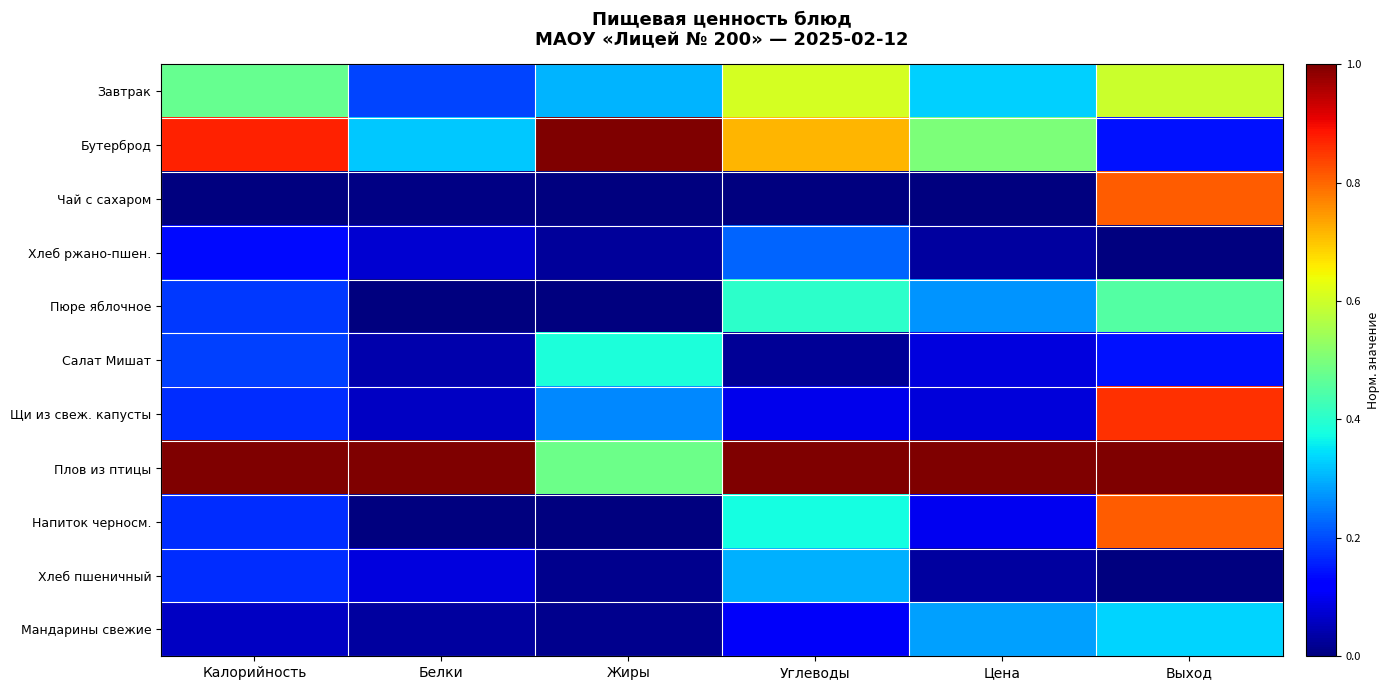

List the series in order of their peak value, lowest first.

Хлеб ржано-пшен., Хлеб пшеничный, Мандарины свежие, Салат Мишат, Пюре яблочное, Завтрак, Чай с сахаром, Напиток черносм., Щи из свеж. капусты, Бутерброд, Плов из птицы